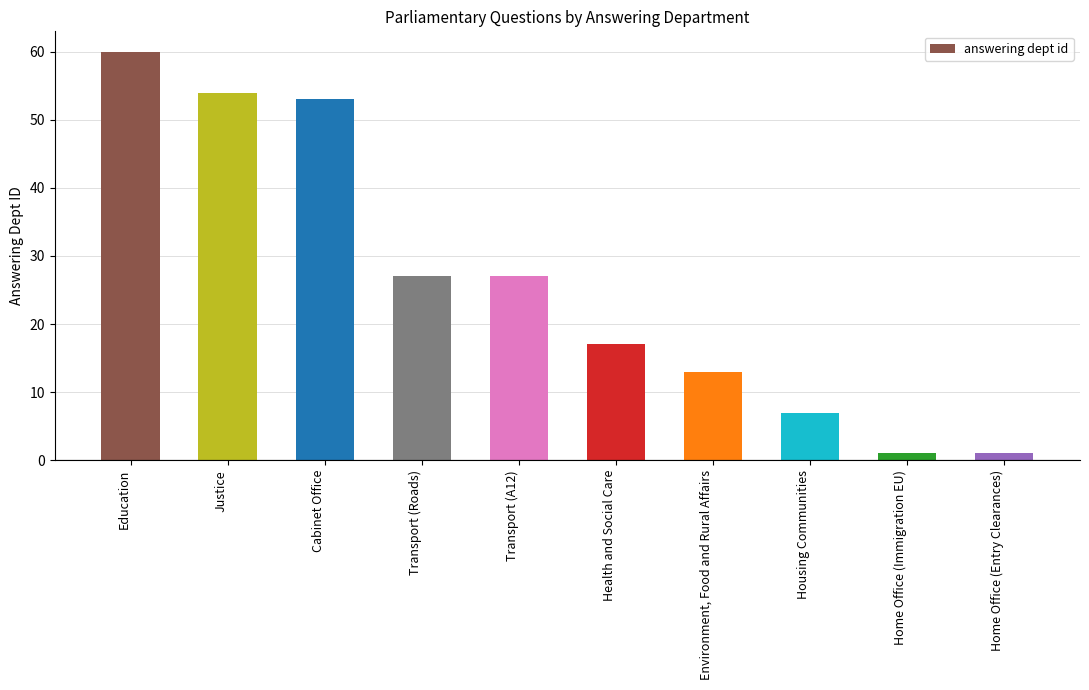

What is the average value?

26